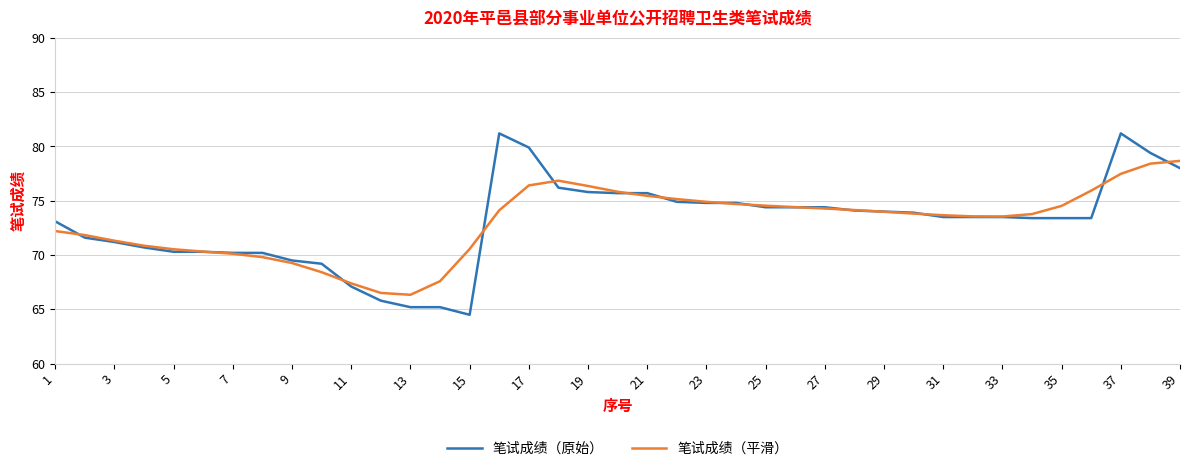

Rank the series by their maximum value, from lowest to highest.

笔试成绩（平滑）, 笔试成绩（原始）